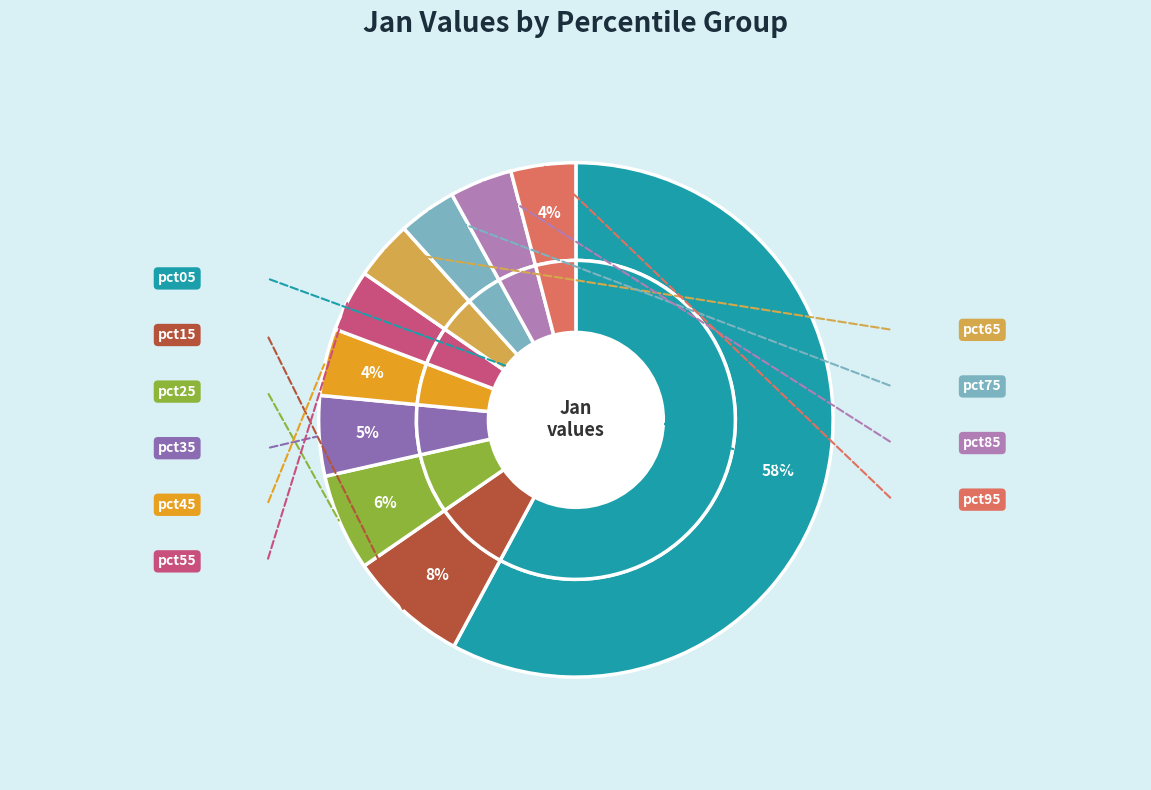

What is the change in value from pct35 to pct55?

-0.2